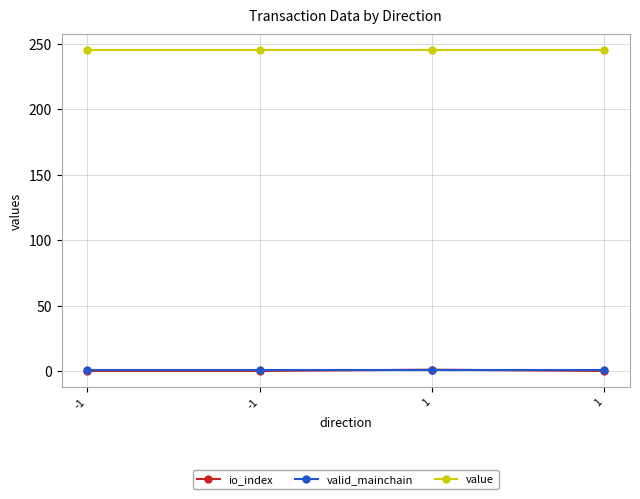

What are all the series names shown in the legend?

io_index, valid_mainchain, value